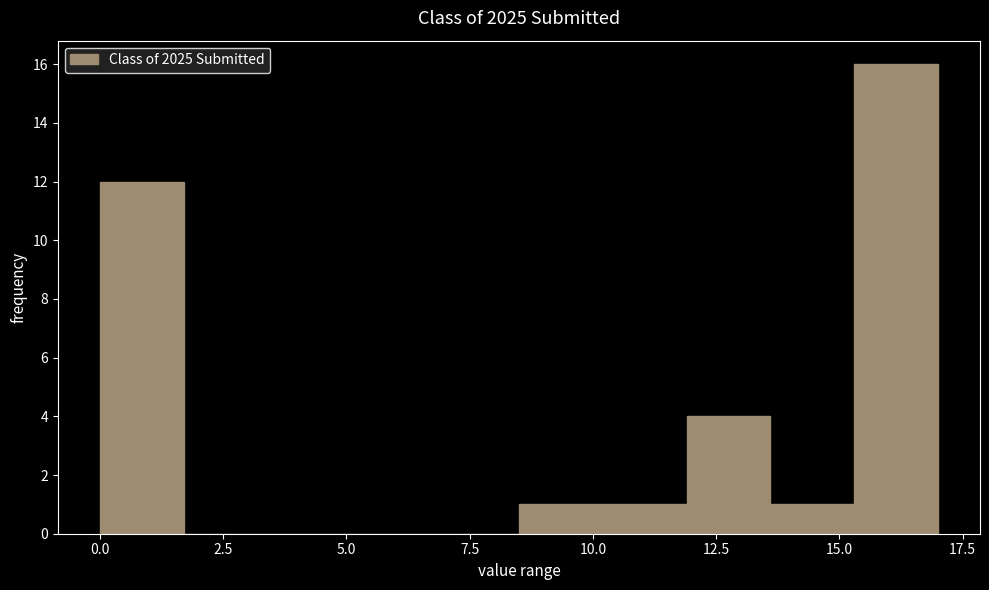

Read against the x-axis, roughly where is the centre of the tallest bar?

16.0